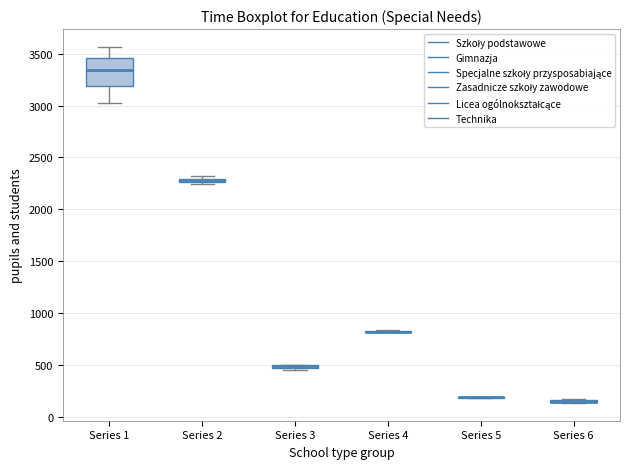

Which box is the tallest, from its lower edge to its upper edge?

Series 1